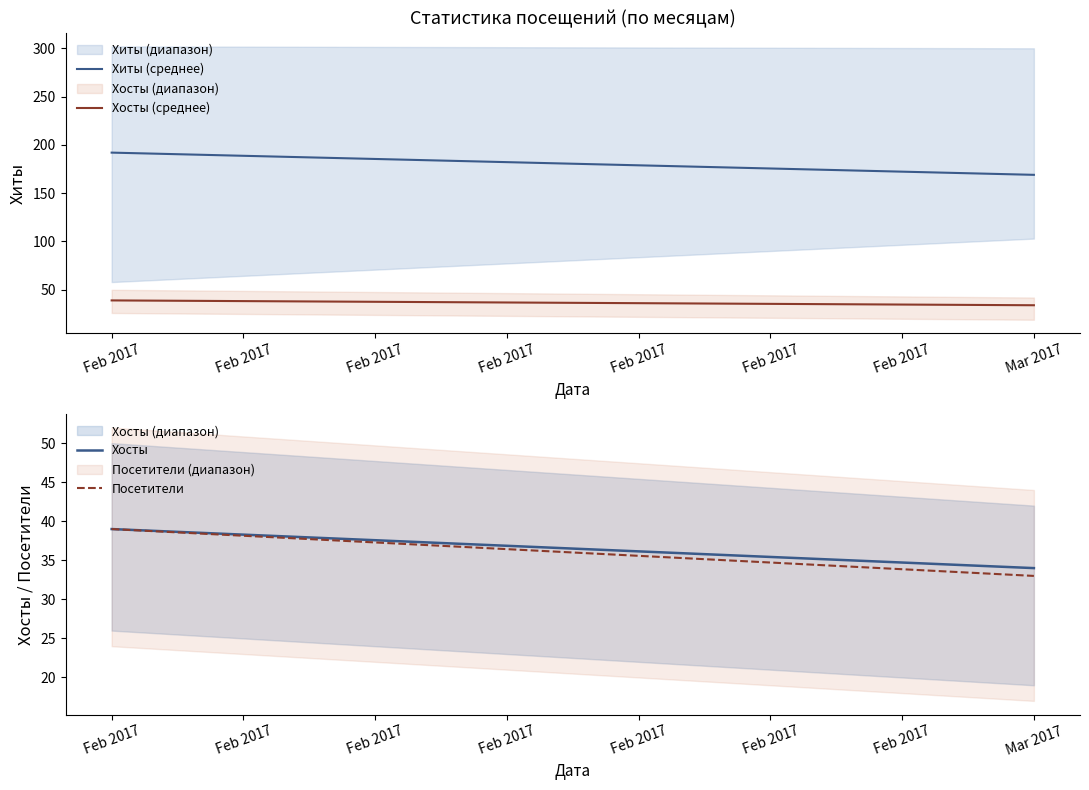

Count the number of categories in the chart.

2